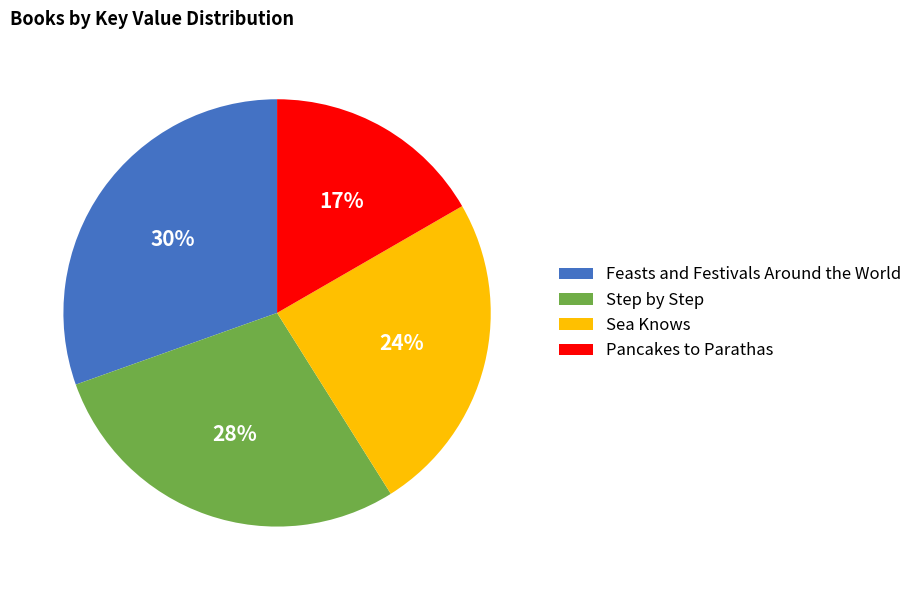

True or false: Pancakes to Parathas accounts for 24% of the total.

False